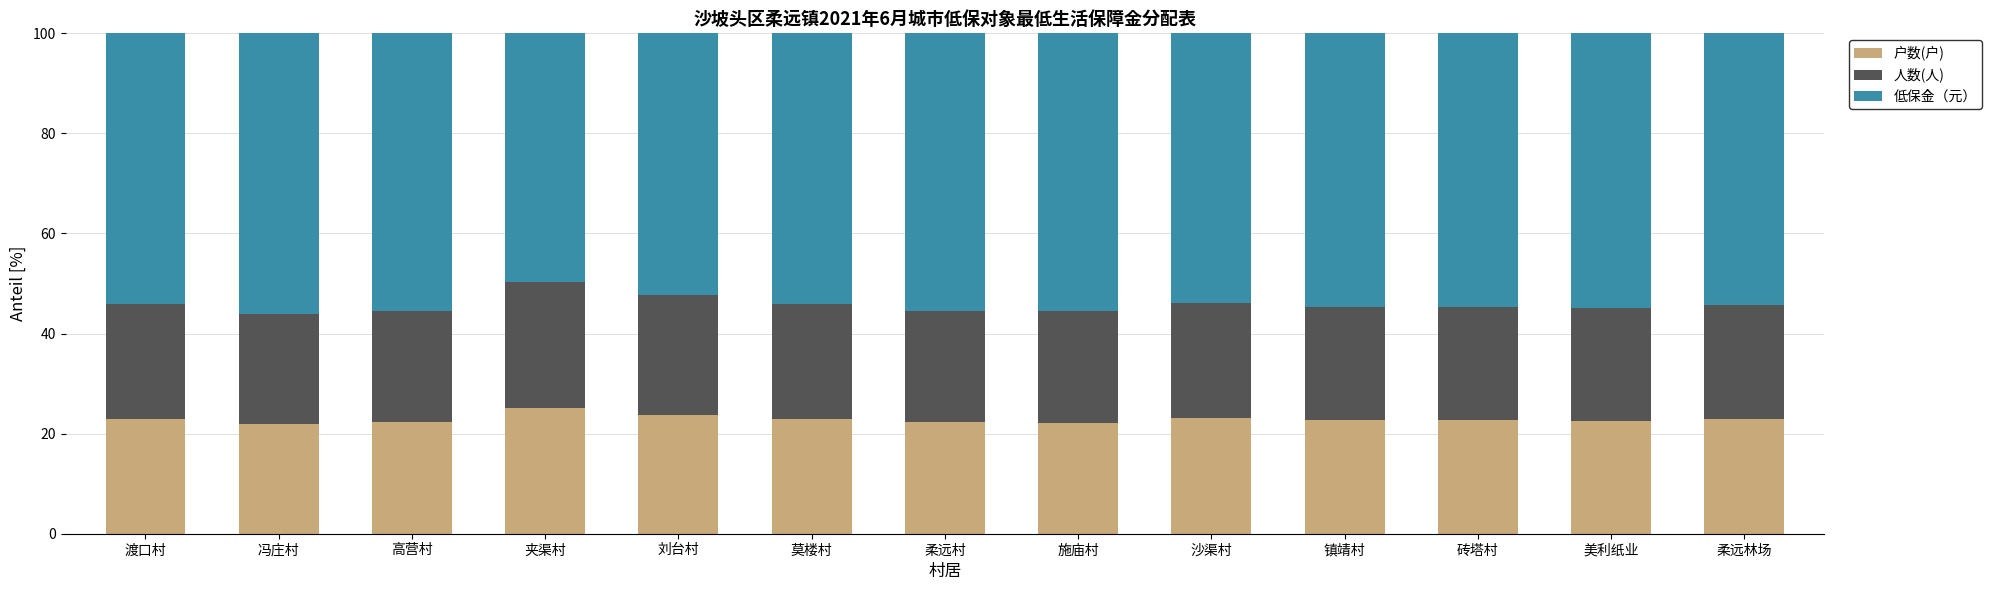

What is the difference between the 户数(户) values at 柔远村 and 柔远林场?

0.6